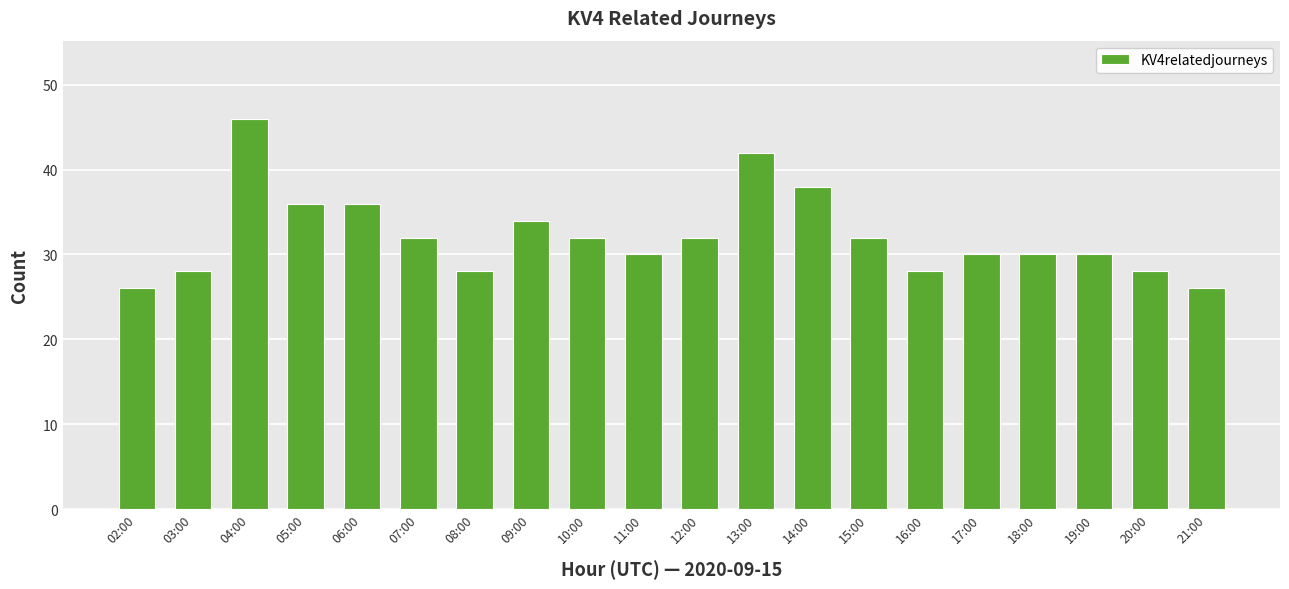

What is the smallest value displayed?

26